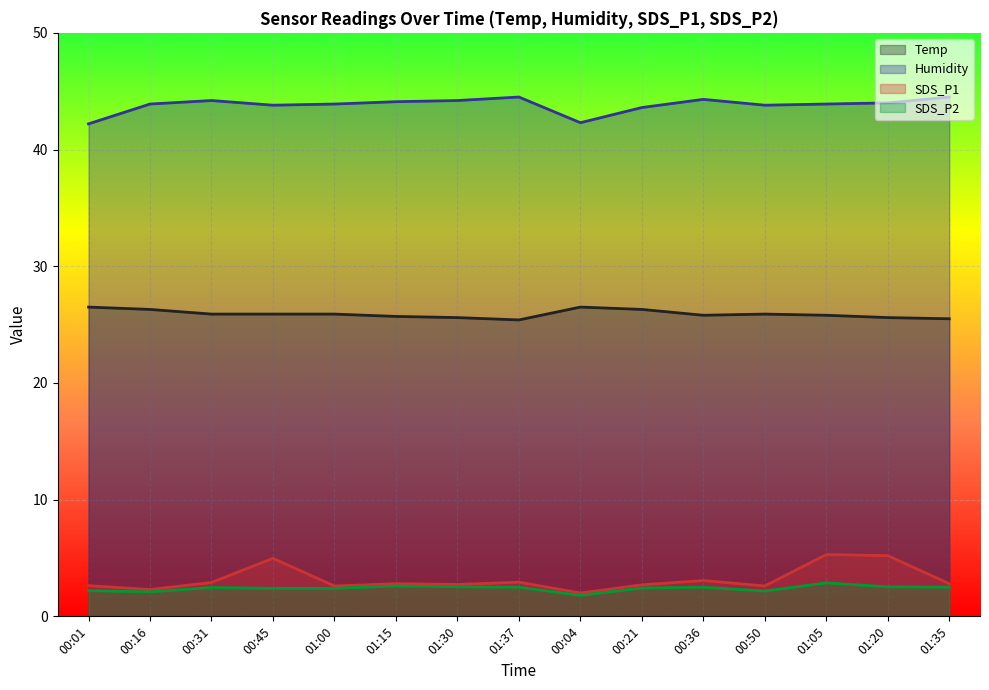

What are all the series names shown in the legend?

Temp, Humidity, SDS_P1, SDS_P2